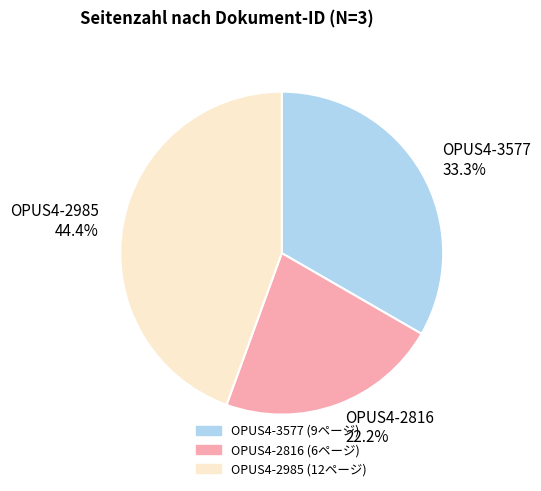

Count the number of slices in the pie.

3